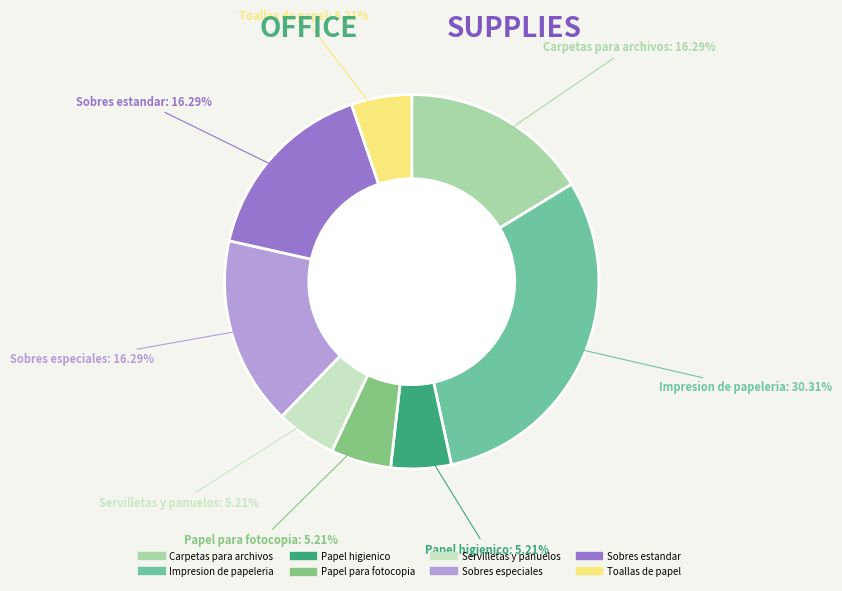

What is the ratio of the value at Papel higienico to the value at Toallas de papel?

1.0